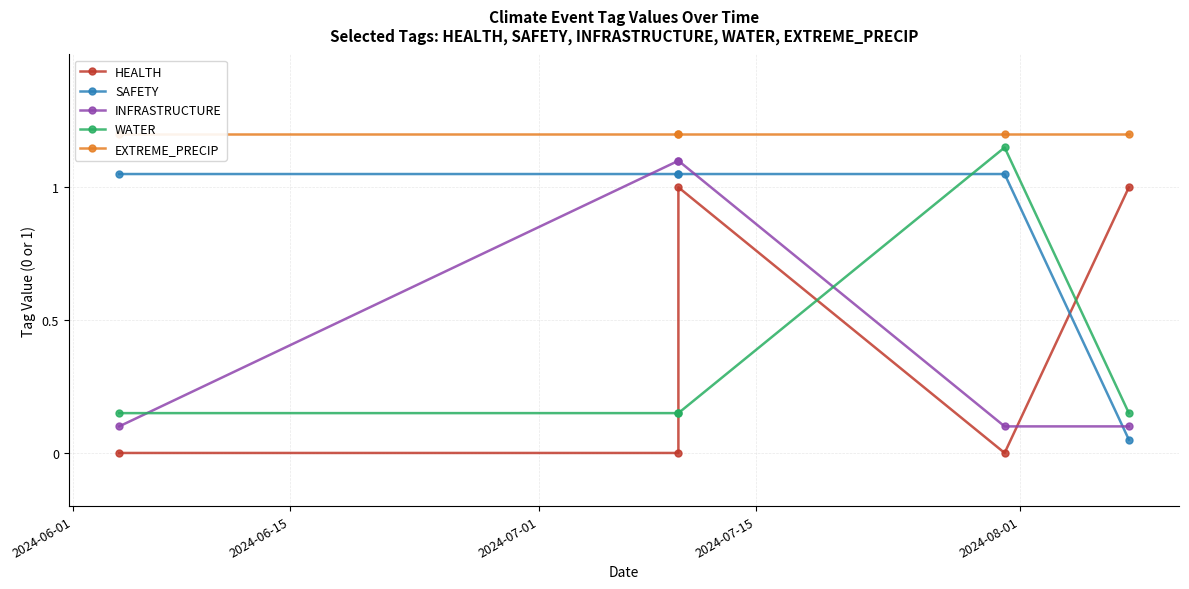

What is the average value of the EXTREME_PRECIP series?

1.2